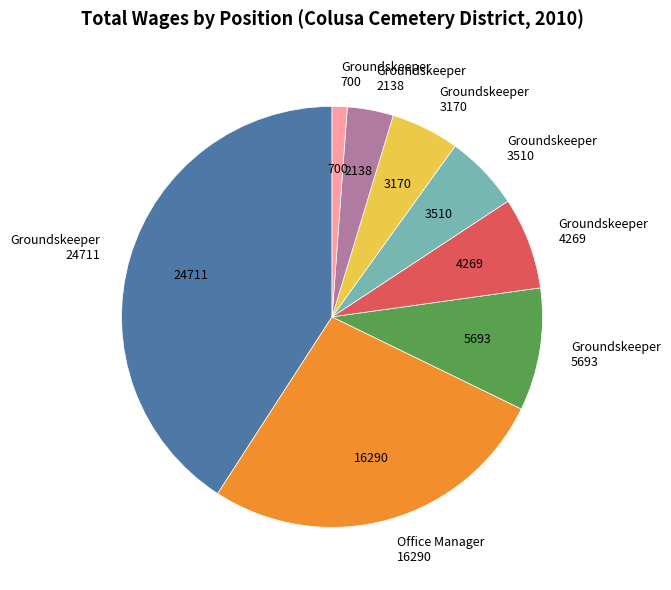

Is Office Manager 16290 the majority of the pie?

No